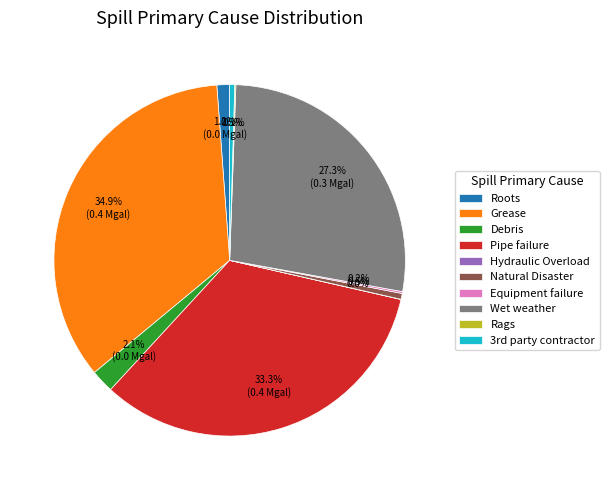

Which has a higher value, Roots or Wet weather?

Wet weather